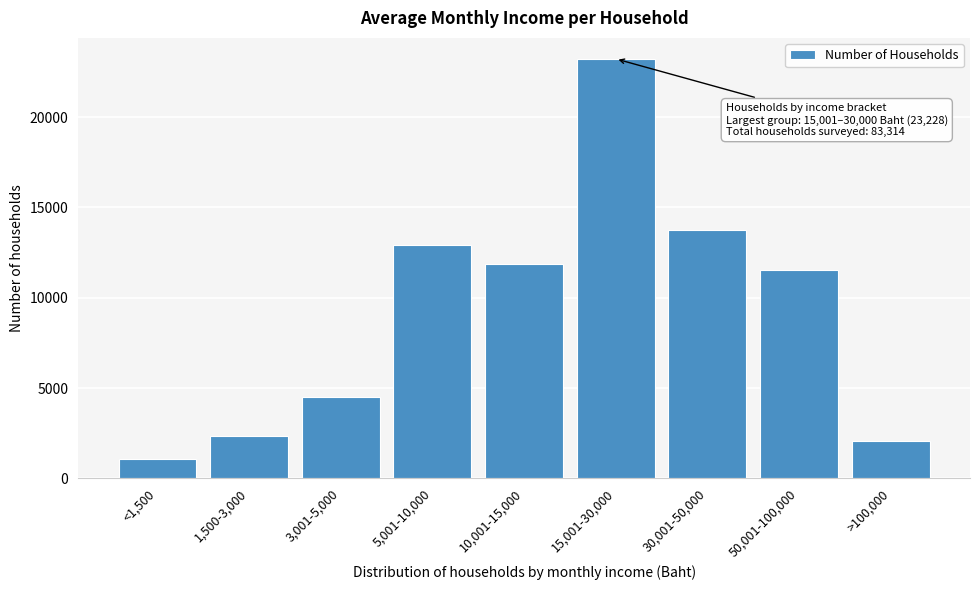

Reading left to right, transcribe all the data shown in this chart.

1089	2347	4518	12913	11873	23228	13739	11558	2048